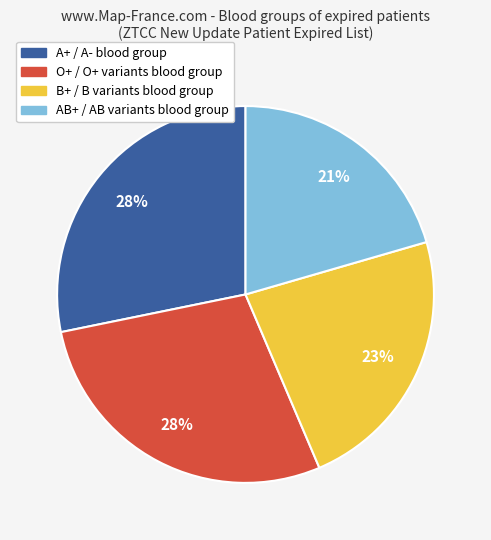

To the nearest percent, what is the average slice percentage?

25%